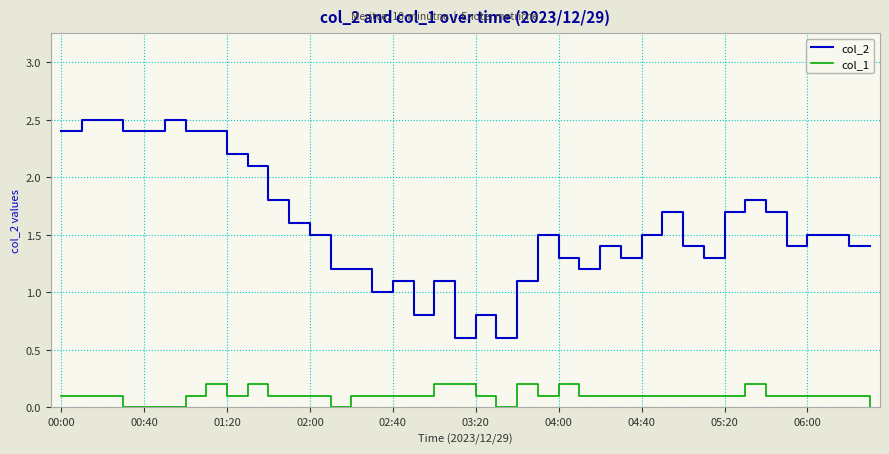

What is the minimum value for col_2?

0.6